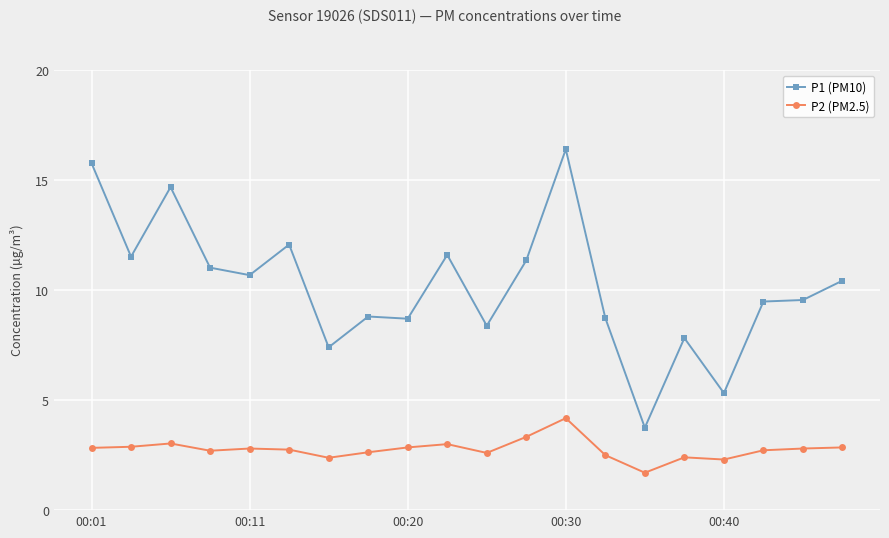

What are all the series names shown in the legend?

P1 (PM10), P2 (PM2.5)